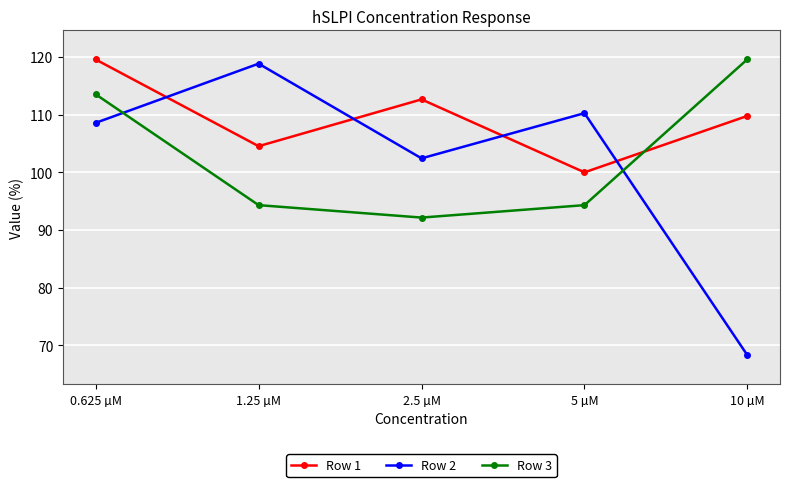

What is the sum of all Row 1 values?

546.5